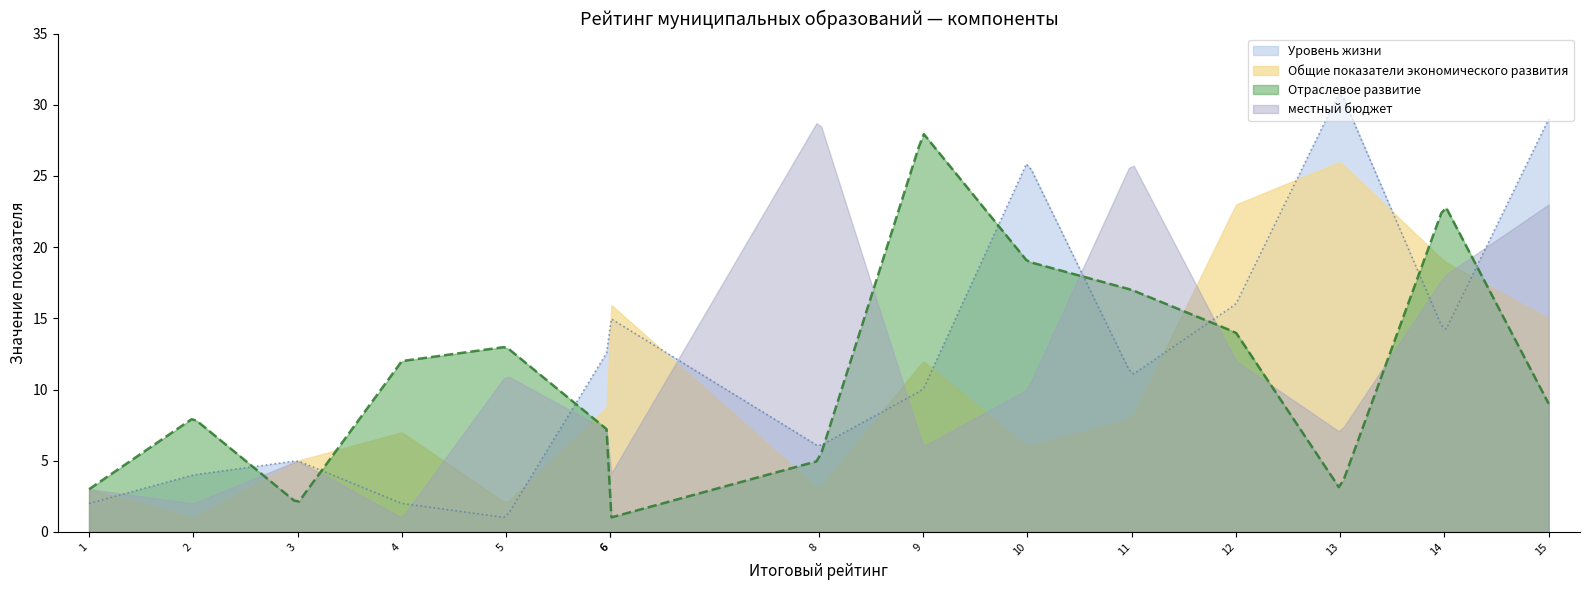

What is the maximum value for местный бюджет?

28.7